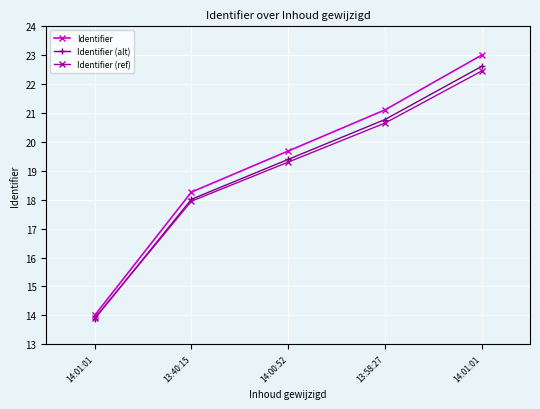

At which category is the sum across all series the highest?

14:01:01